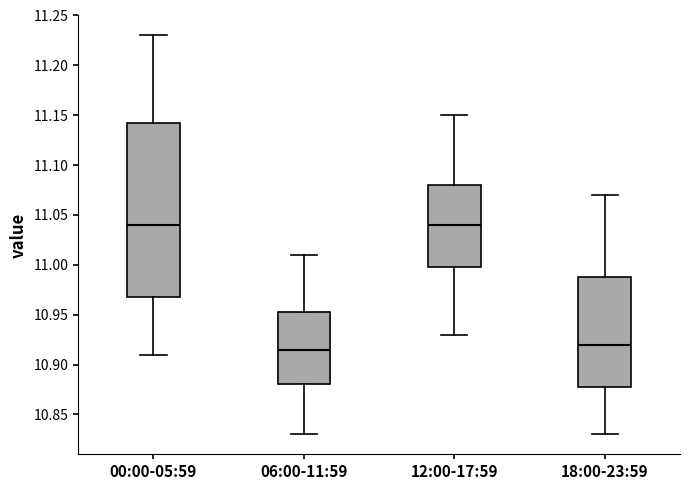

Reading left to right, read every box against the y-axis: the position of its median line, the range the box covers, and the ends of its whiskers. The values are not printed on the chart, so give them approximately, as read against the axis.

00:00-05:59: median 11.040, box 10.970 to 11.145, whiskers 10.910 to 11.230
06:00-11:59: median 10.915, box 10.880 to 10.955, whiskers 10.830 to 11.010
12:00-17:59: median 11.040, box 11.000 to 11.080, whiskers 10.930 to 11.150
18:00-23:59: median 10.920, box 10.880 to 10.990, whiskers 10.830 to 11.070